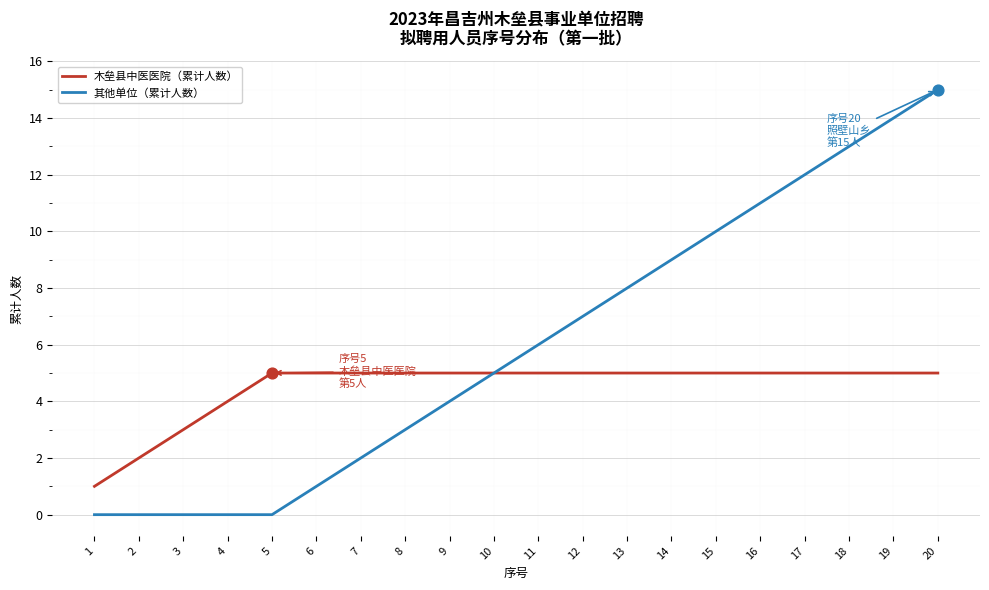

At which category is the sum across all series the highest?

20